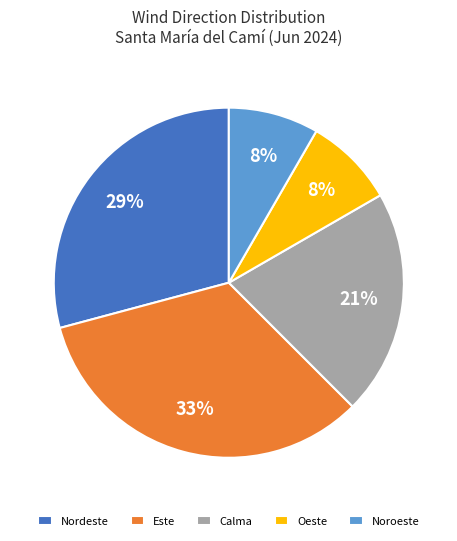

Which category has the biggest portion of the pie?

Este